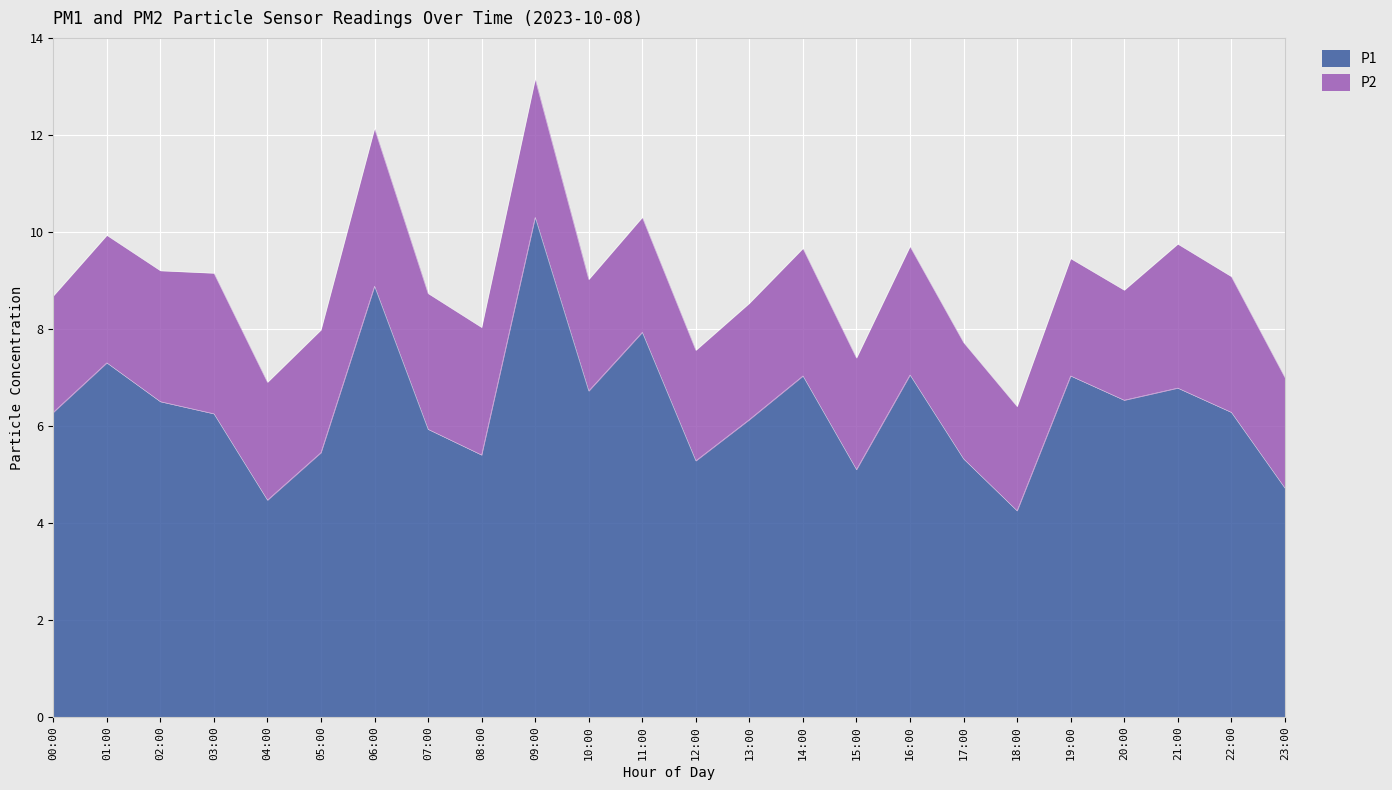

Reading left to right, what are all the values shown in this chart?

6.3	7.3	6.5	6.2	4.5	5.5	8.9	5.9	5.4	10.3	6.7	7.9	5.3	6.1	7.0	5.1	7.0	5.3	4.2	7.0	6.5	6.8	6.3	4.7